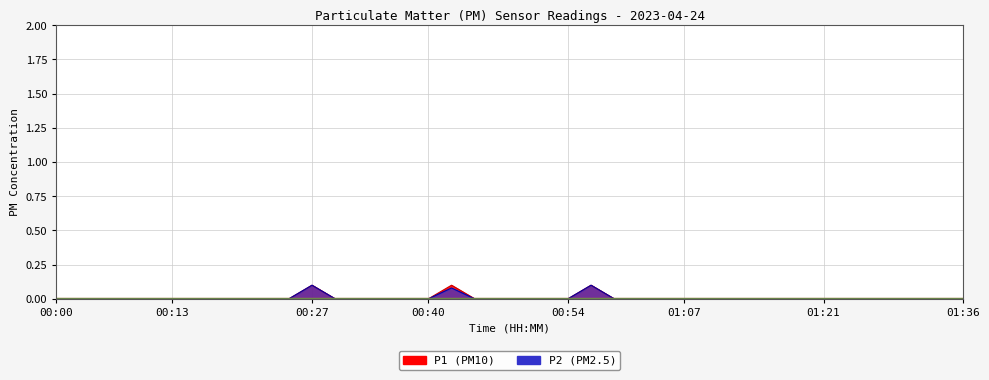

Reading right to left, extract all data points from this chart.

P1: 01:36=0.0	01:34=0.0	01:31=0.0	01:29=0.0	01:26=0.0	01:24=0.0	01:21=0.0	01:19=0.0	01:17=0.0	01:14=0.0	01:12=0.0	01:09=0.0	01:07=0.0	01:04=0.0	01:02=0.0	00:59=0.0	00:57=0.1	00:54=0.0	00:52=0.0	00:49=0.0	00:47=0.0	00:45=0.0	00:42=0.1	00:40=0.0	00:37=0.0	00:35=0.0	00:32=0.0	00:30=0.0	00:27=0.1	00:25=0.0	00:23=0.0	00:20=0.0	00:18=0.0	00:15=0.0	00:13=0.0	00:10=0.0	00:08=0.0	00:05=0.0	00:03=0.0	00:00=0.0
P2: 01:36=0.0	01:34=0.0	01:31=0.0	01:29=0.0	01:26=0.0	01:24=0.0	01:21=0.0	01:19=0.0	01:17=0.0	01:14=0.0	01:12=0.0	01:09=0.0	01:07=0.0	01:04=0.0	01:02=0.0	00:59=0.0	00:57=0.1	00:54=0.0	00:52=0.0	00:49=0.0	00:47=0.0	00:45=0.0	00:42=0.1	00:40=0.0	00:37=0.0	00:35=0.0	00:32=0.0	00:30=0.0	00:27=0.1	00:25=0.0	00:23=0.0	00:20=0.0	00:18=0.0	00:15=0.0	00:13=0.0	00:10=0.0	00:08=0.0	00:05=0.0	00:03=0.0	00:00=0.0